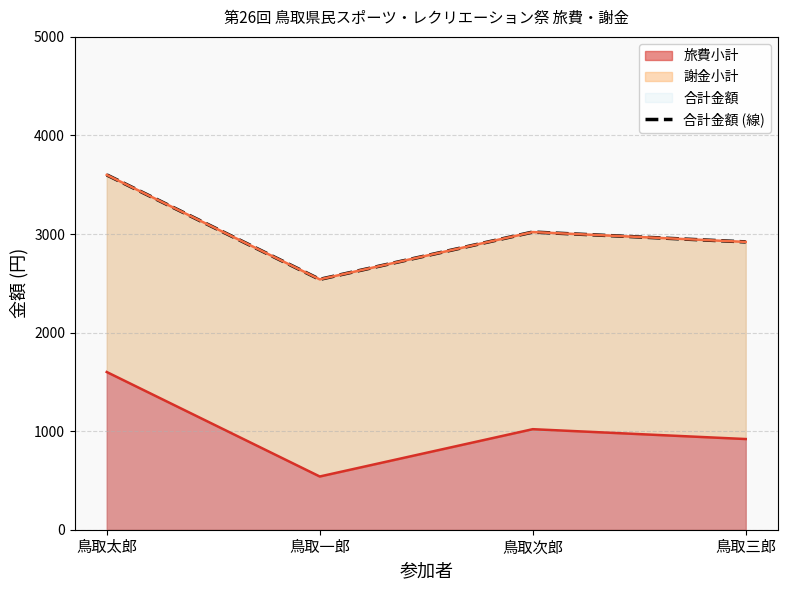

Where does the data first go above 3020?

鳥取太郎